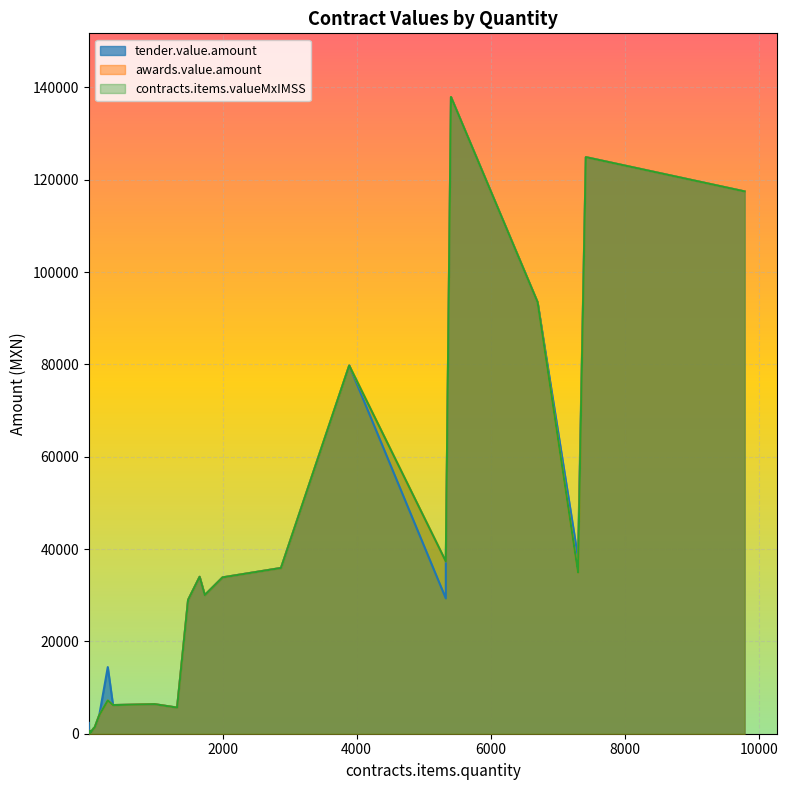

True or false: tender.value.amount and awards.value.amount intersect in this chart.

False